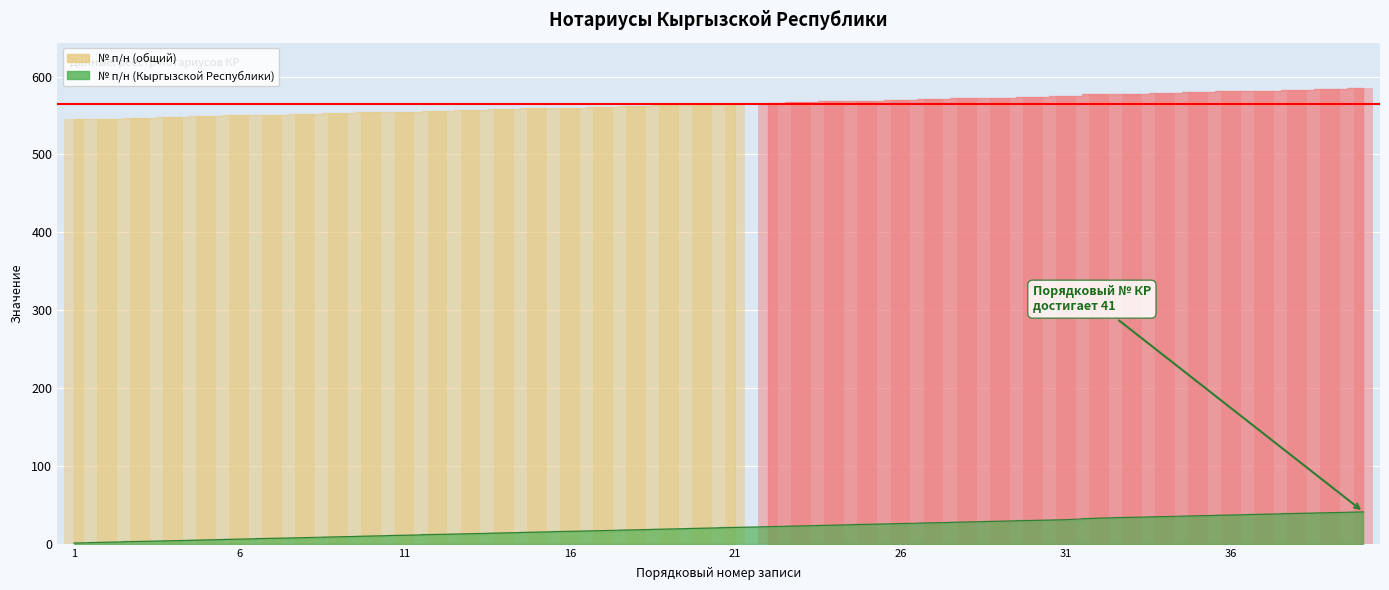

Which has a higher value, 10 or 4?

10